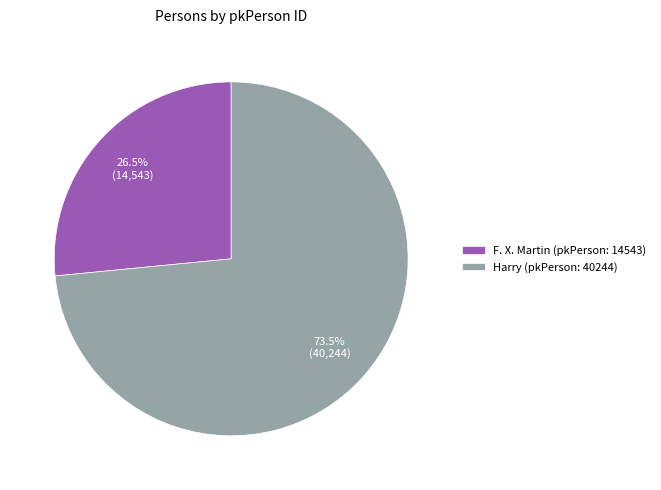

Combined, do F. X. Martin (pkPerson: 14543) and Harry (pkPerson: 40244) account for over 50%?

Yes